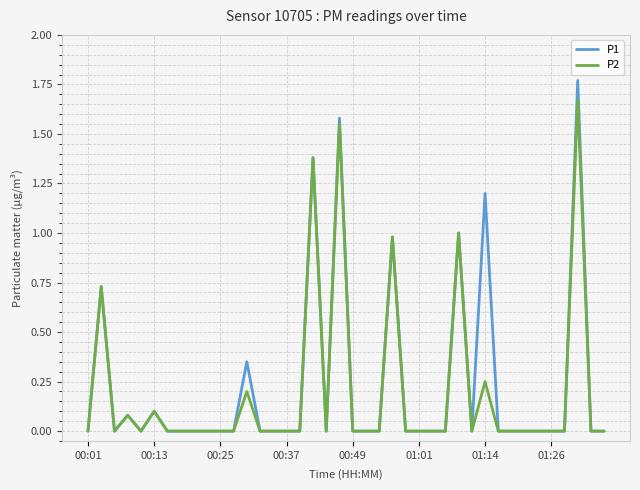

Which series has the widest spread of values?

P1